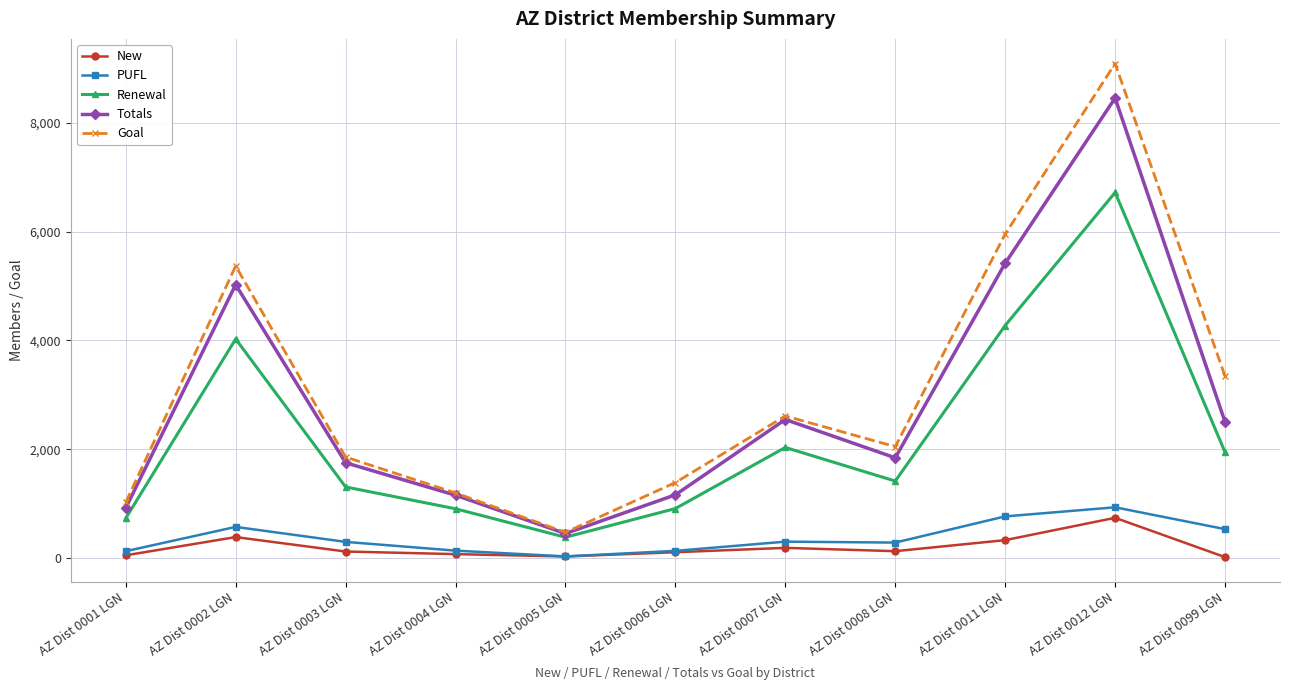

List the series in order of their peak value, highest first.

Goal, Totals, Renewal, PUFL, New